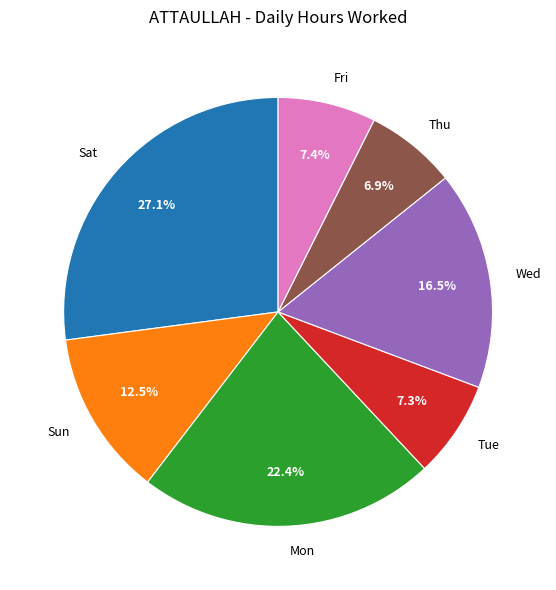

How much of the chart is everything except Sun?

87.5%